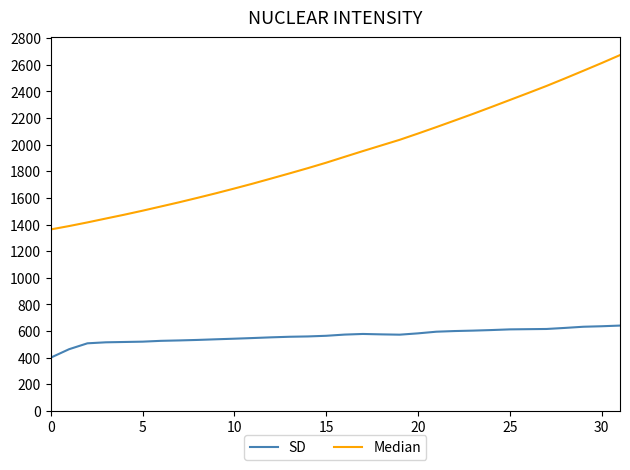

List the series in order of their peak value, lowest first.

SD, Median